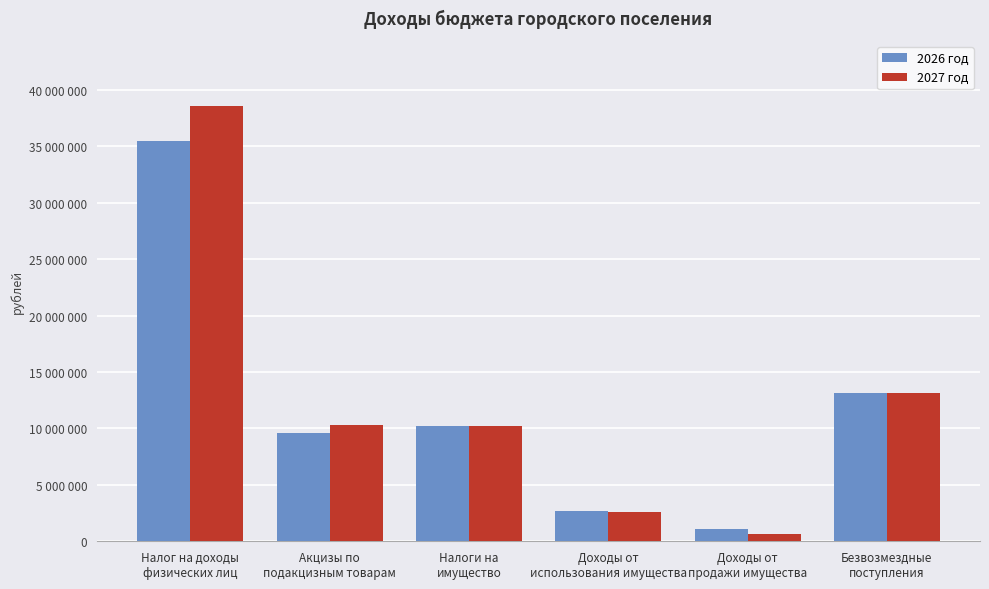

Are the bars horizontal?

No